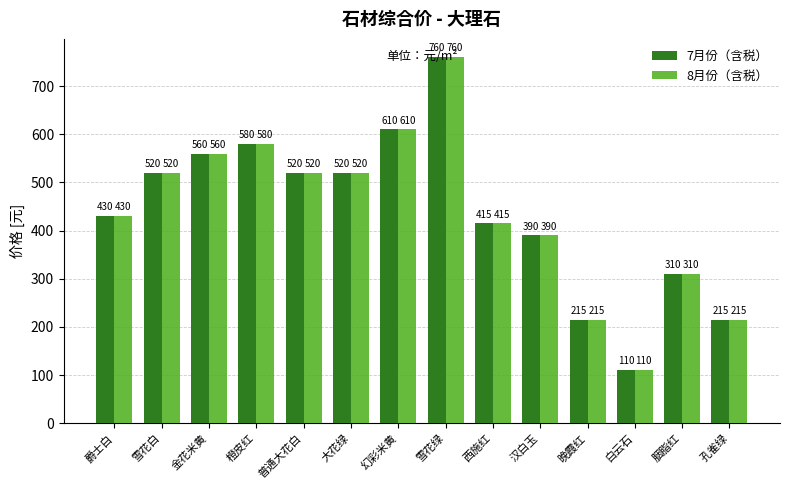

At which label is 7月份（含税） closest to 435?

爵士白